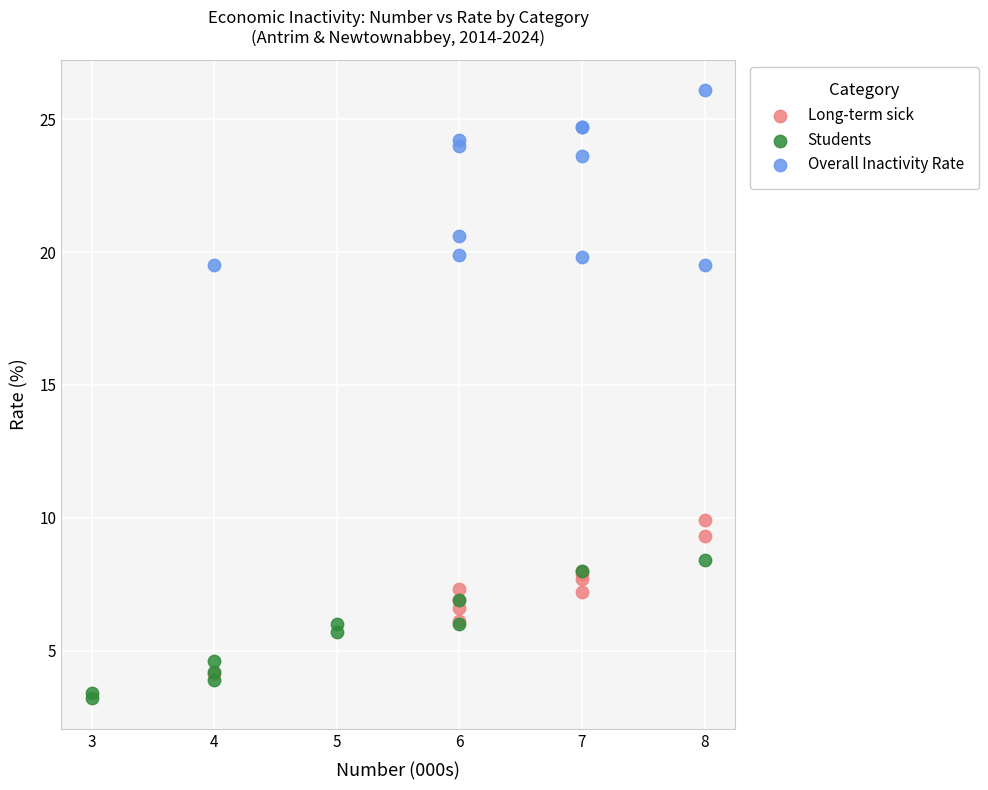

Which series contains the highest Y value?

Overall Inactivity Rate